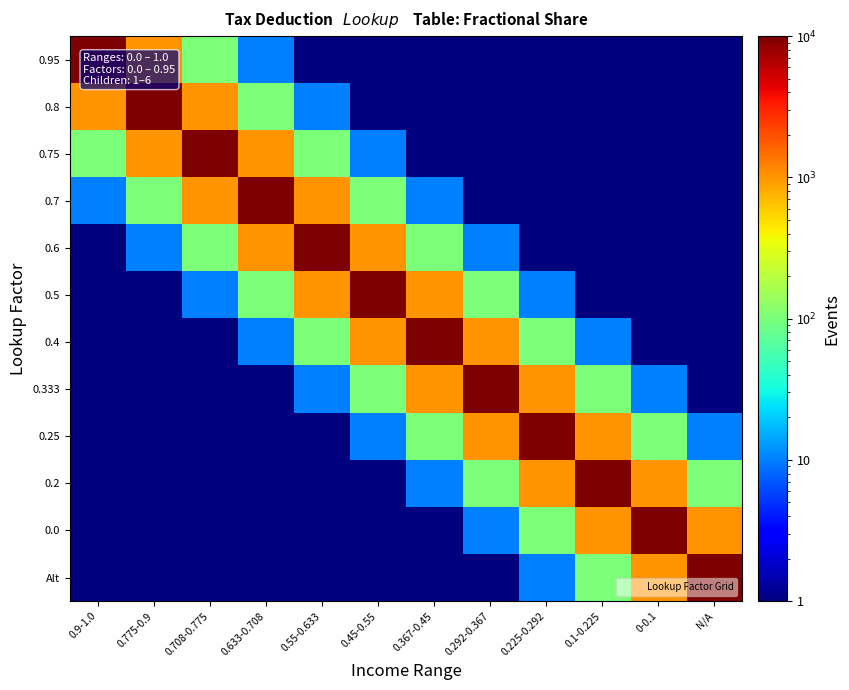

Between 0.775-0.9 and 0.708-0.775, which is larger?

0.775-0.9